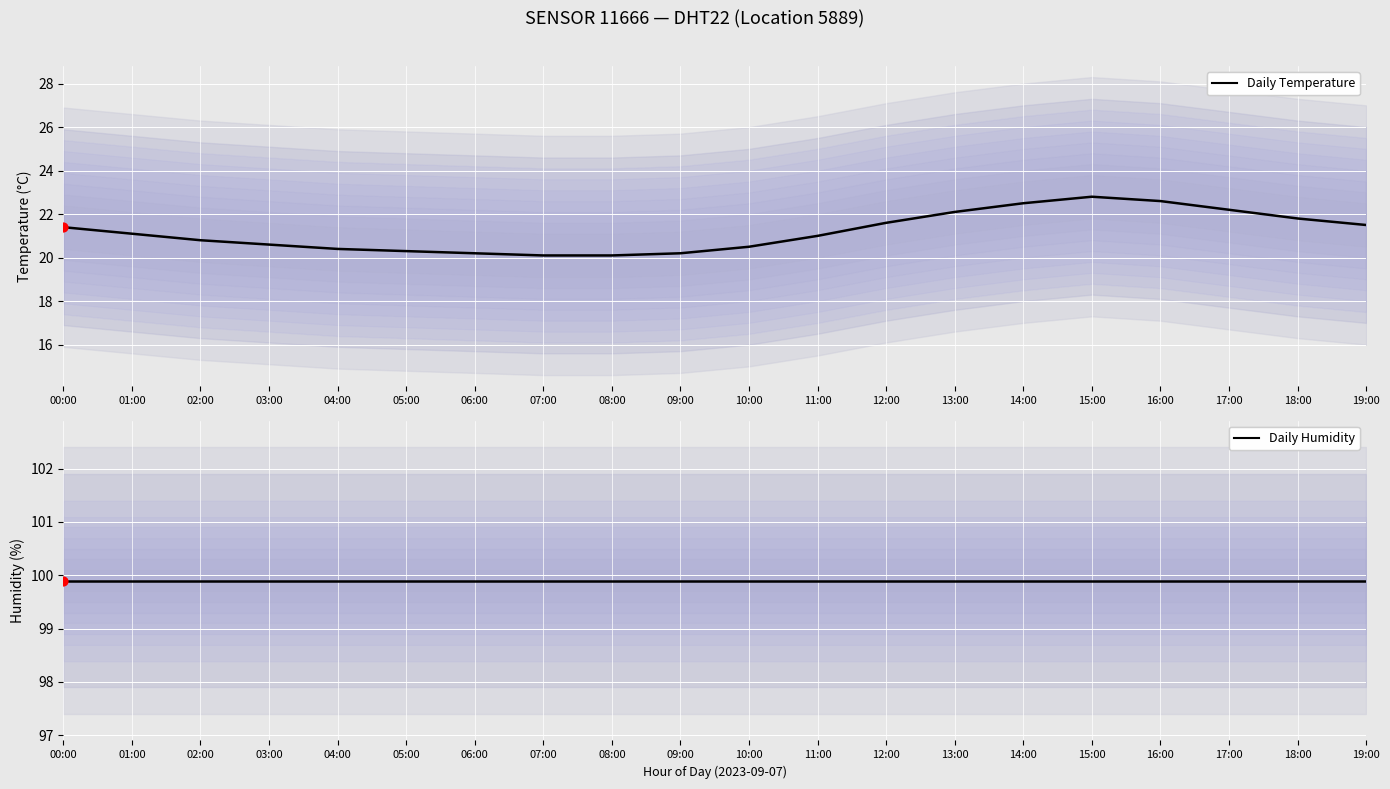

Which series has the largest total across all categories?

Daily Humidity